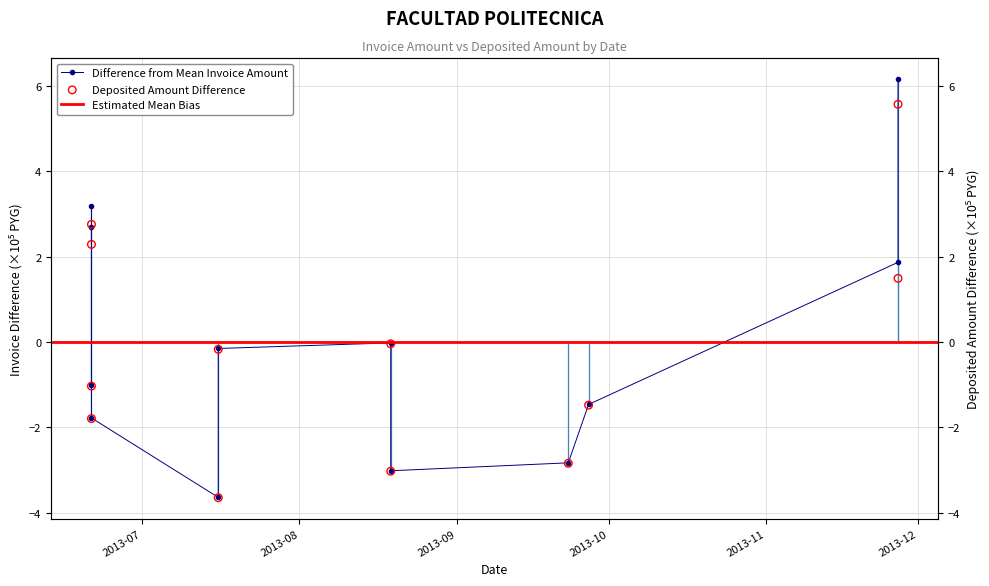

What is the total value across all series at 2013-06-21?

-3.6